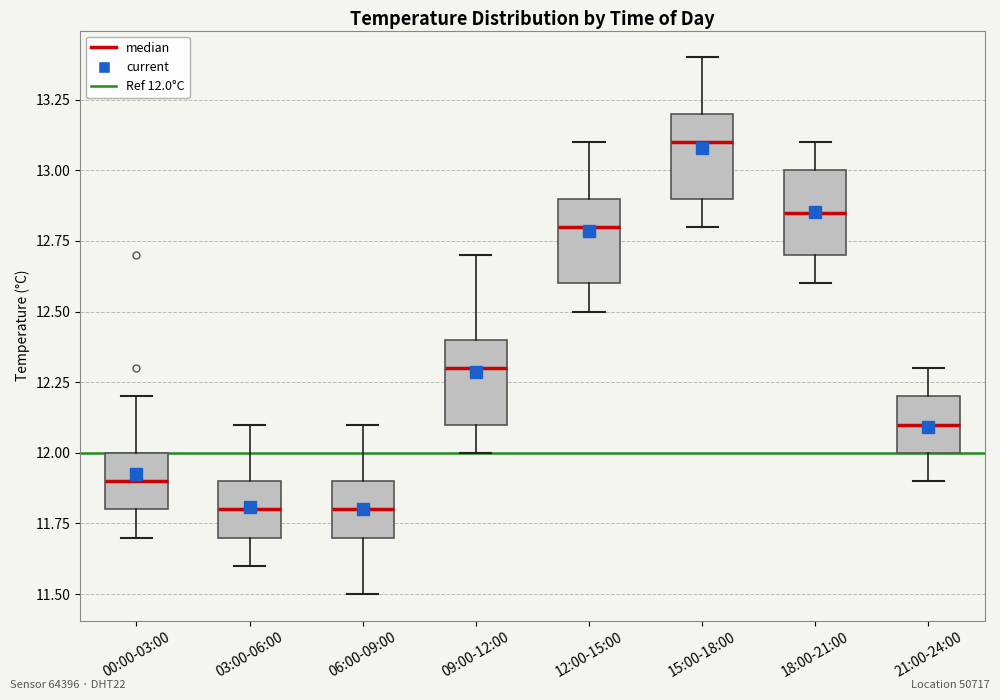

Where does the upper whisker of the box for 12:00-15:00 end on the y-axis? The values are not printed on the chart, so give them approximately, as read against the axis.

13.10